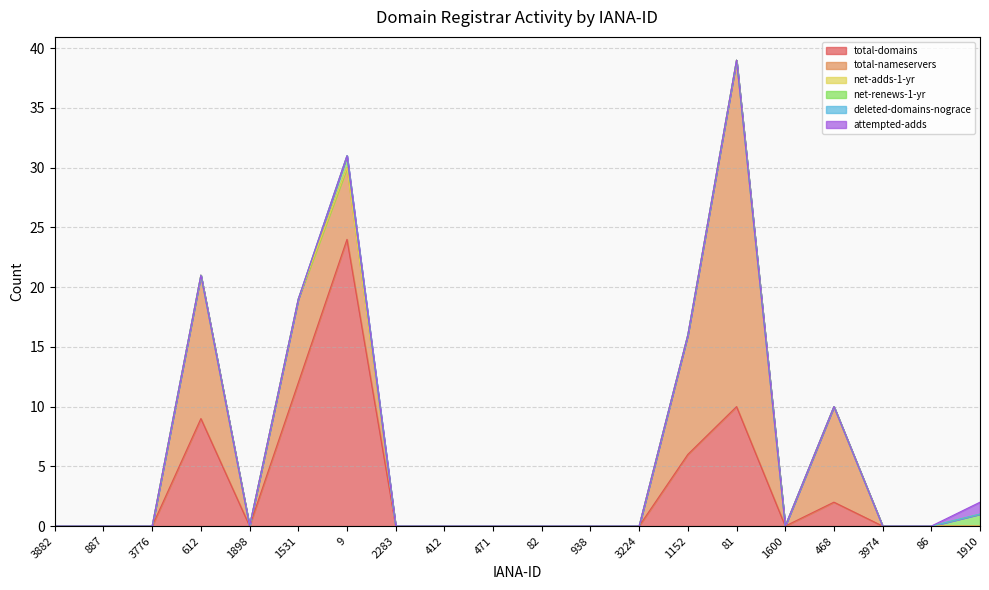

At which label is deleted-domains-nograce closest to 0?

3882